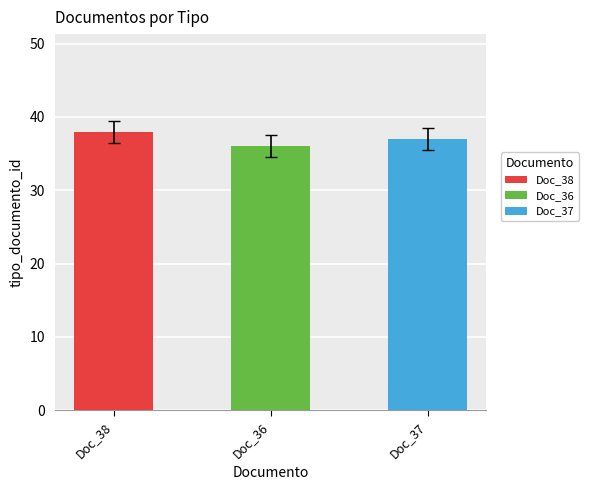

Rank the categories by value from lowest to highest.

Doc_36, Doc_37, Doc_38